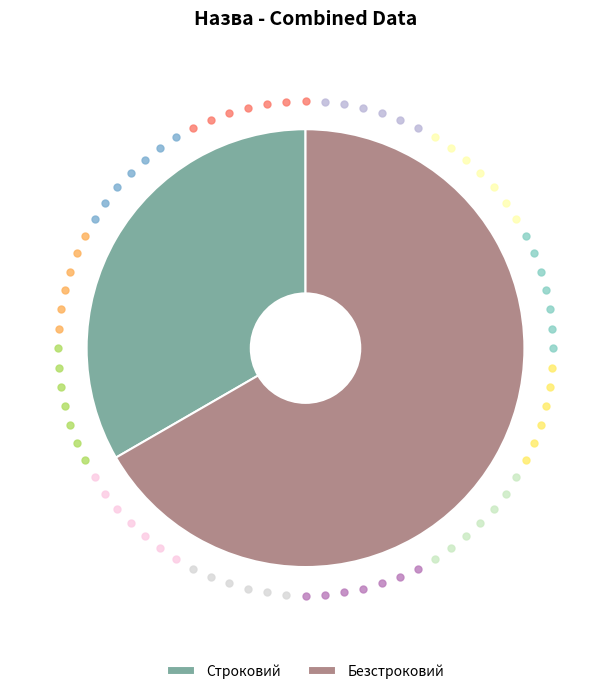

Which slice is the smallest?

Строковий